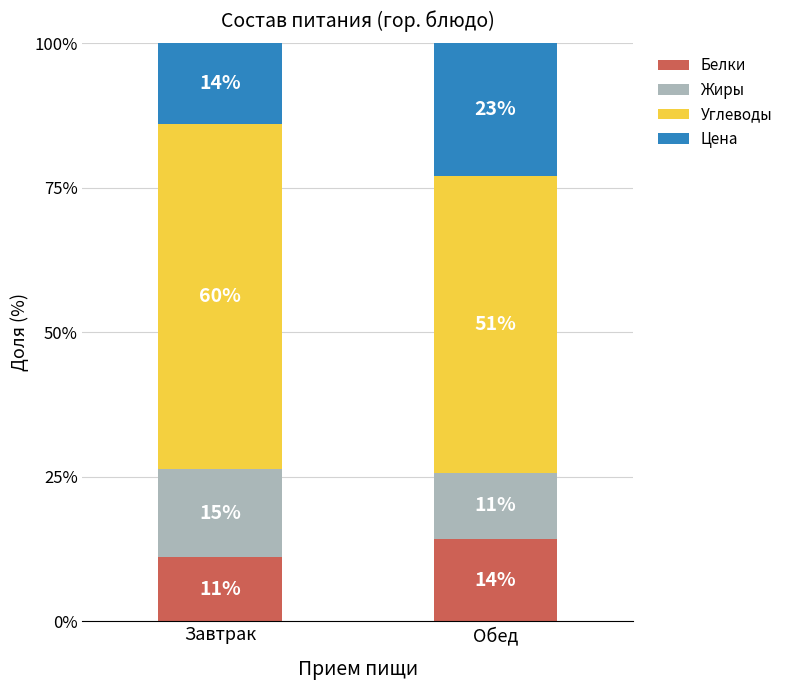

What are all the series names shown in the legend?

Белки, Жиры, Углеводы, Цена